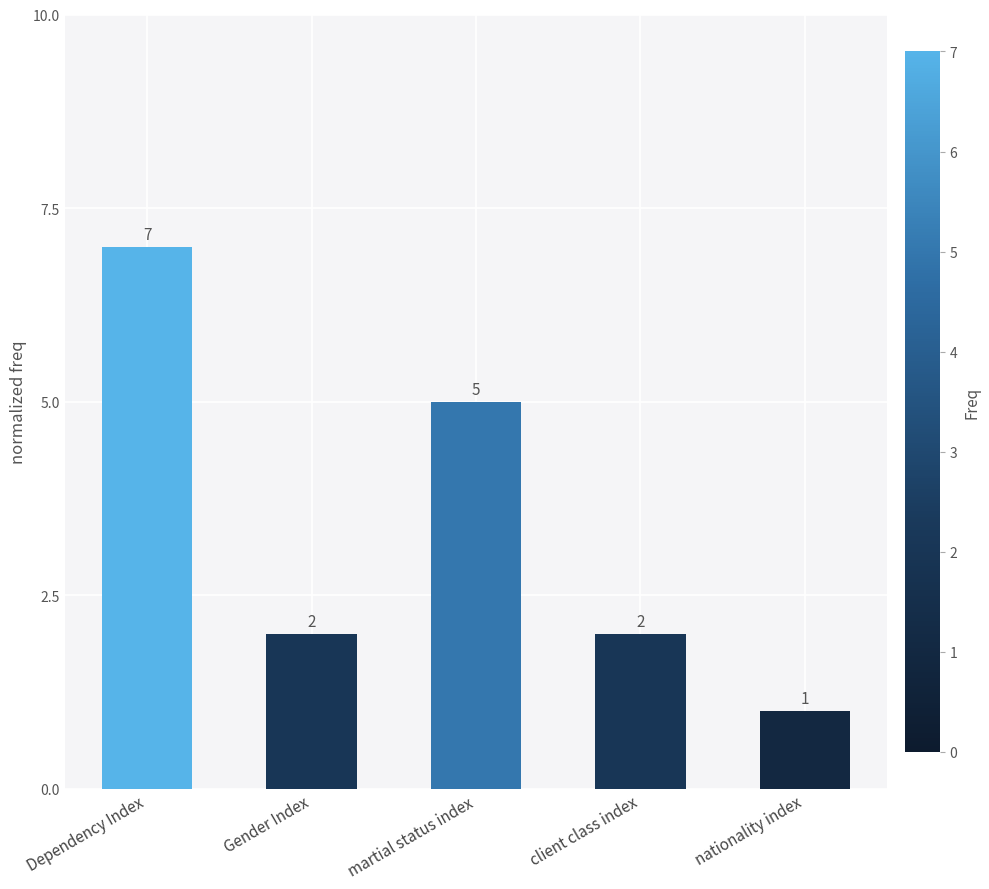

The chart shows a value of 2 at Gender Index. True or false?

True